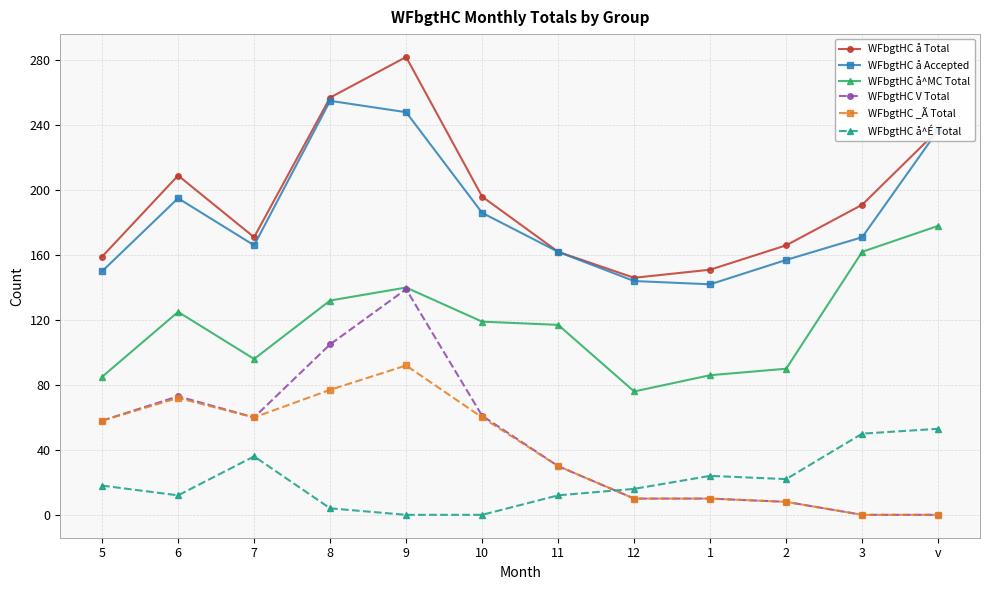

What is the label of the 1st point from the left?

5